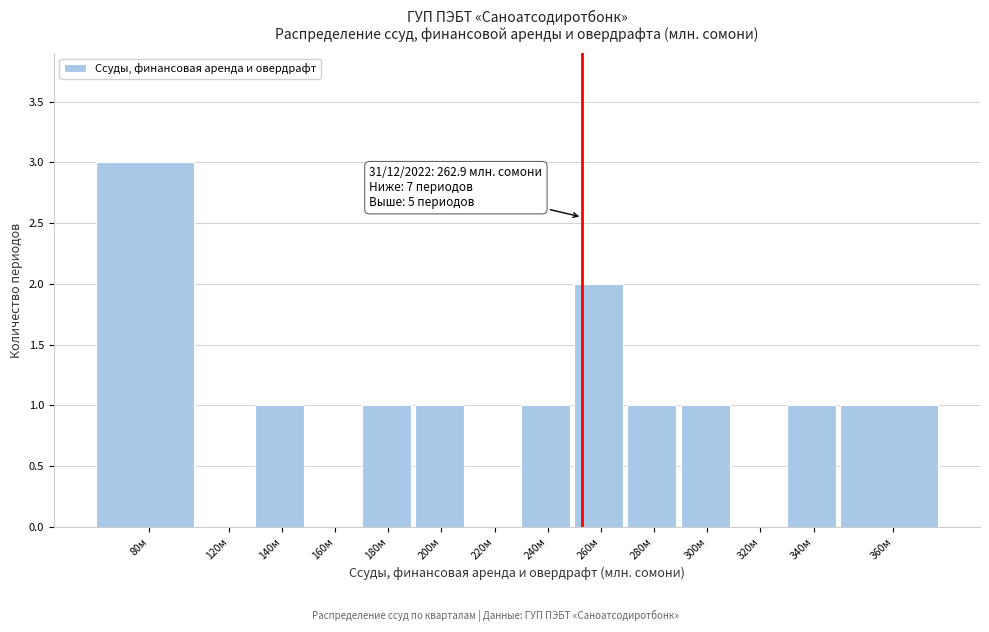

Reading left to right, extract all data points from this chart.

80м=3	120м=0	140м=1	160м=0	180м=1	200м=1	220м=0	240м=1	260м=2	280м=1	300м=1	320м=0	340м=1	360м=1